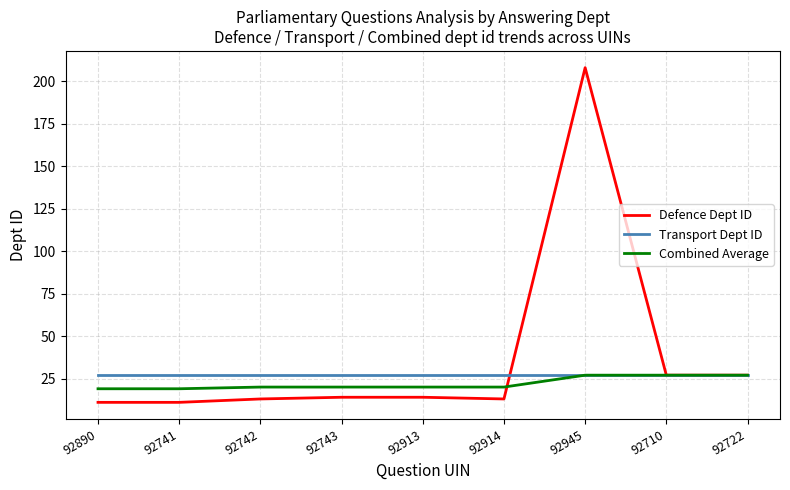

Which series has the widest spread of values?

Defence Dept ID